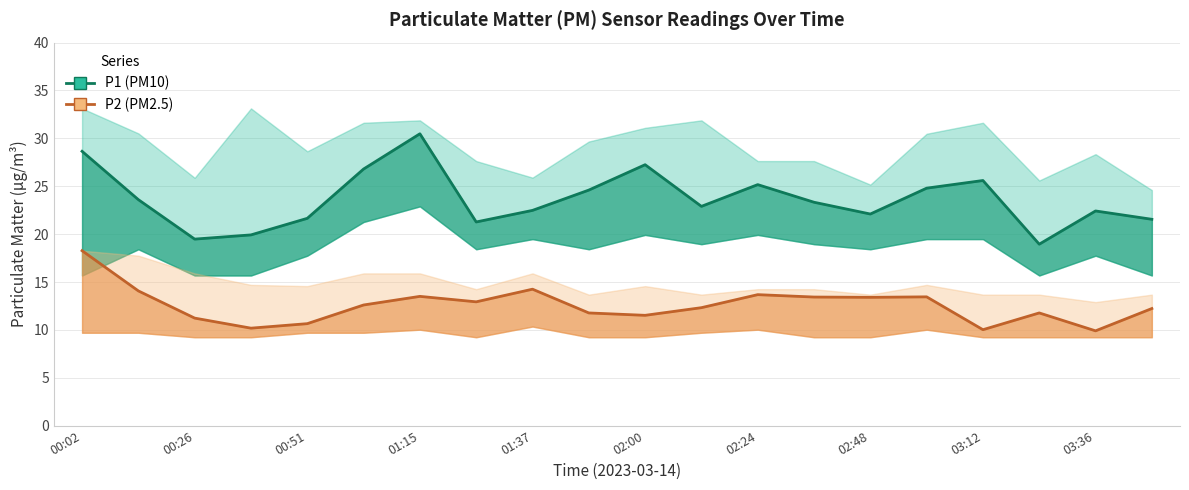

Which series has the largest total across all categories?

P1 (PM10)